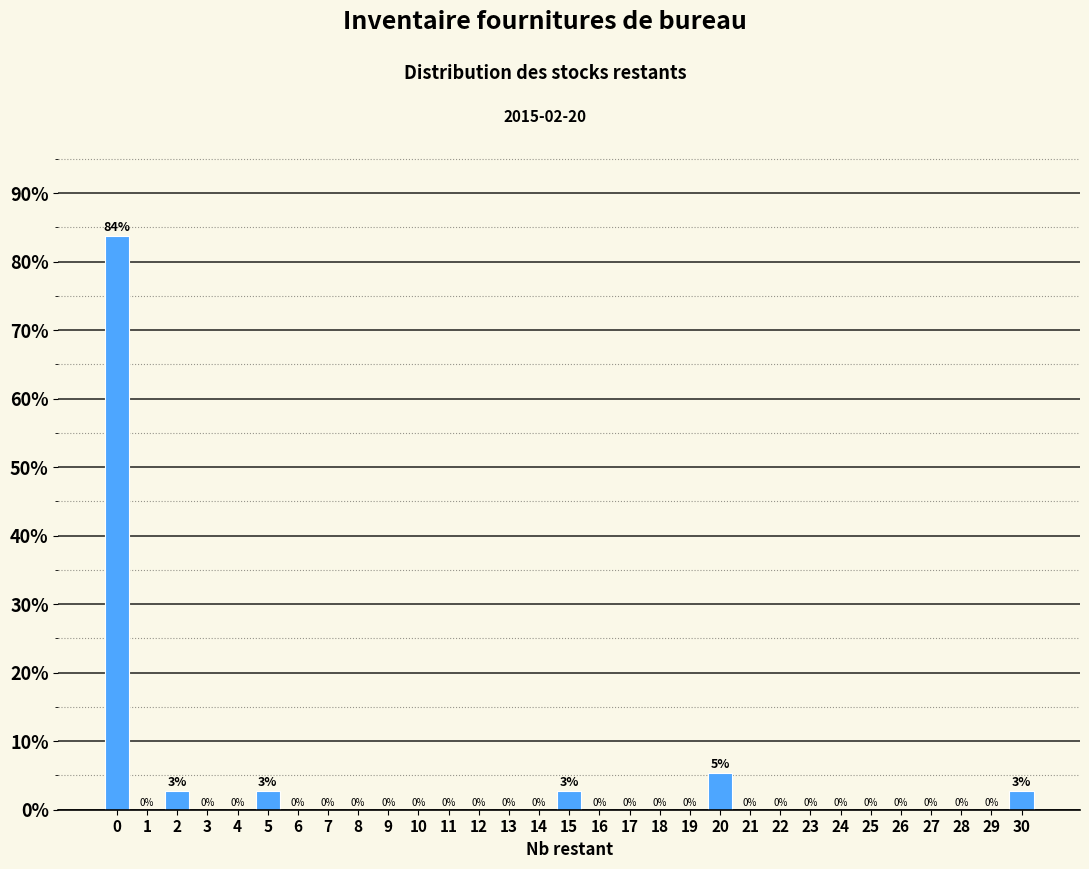

At which label is the value closest to 41?

20